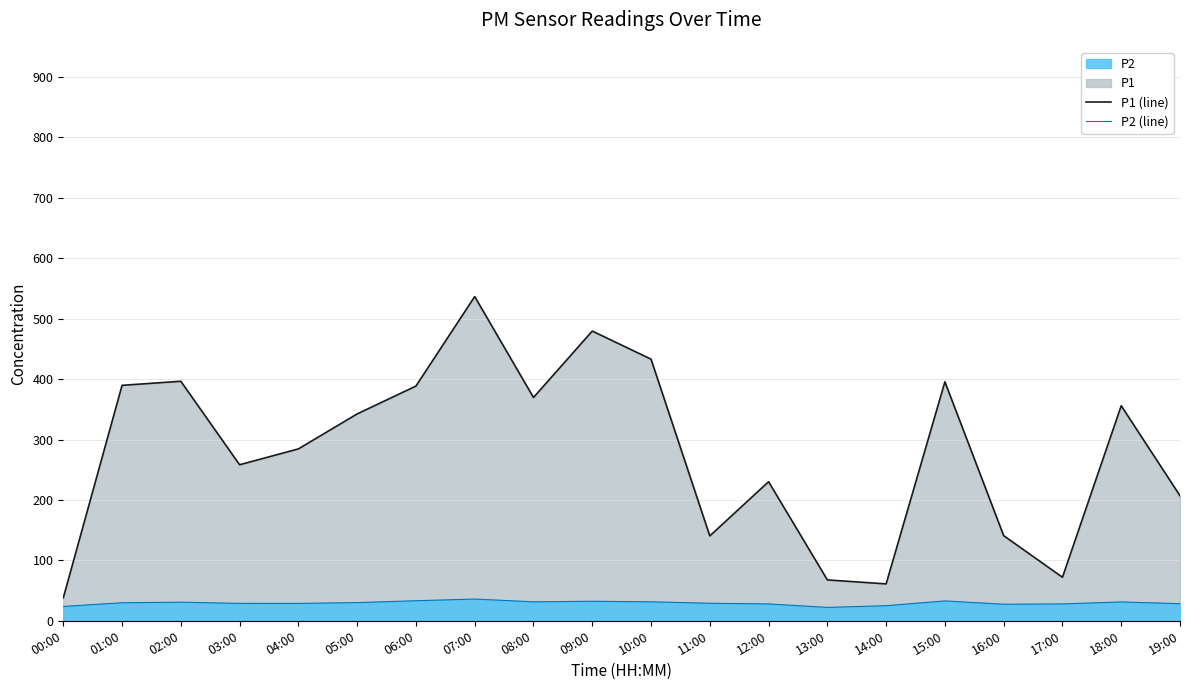

Where is P2 (line) nearest to the value 29?

11:00